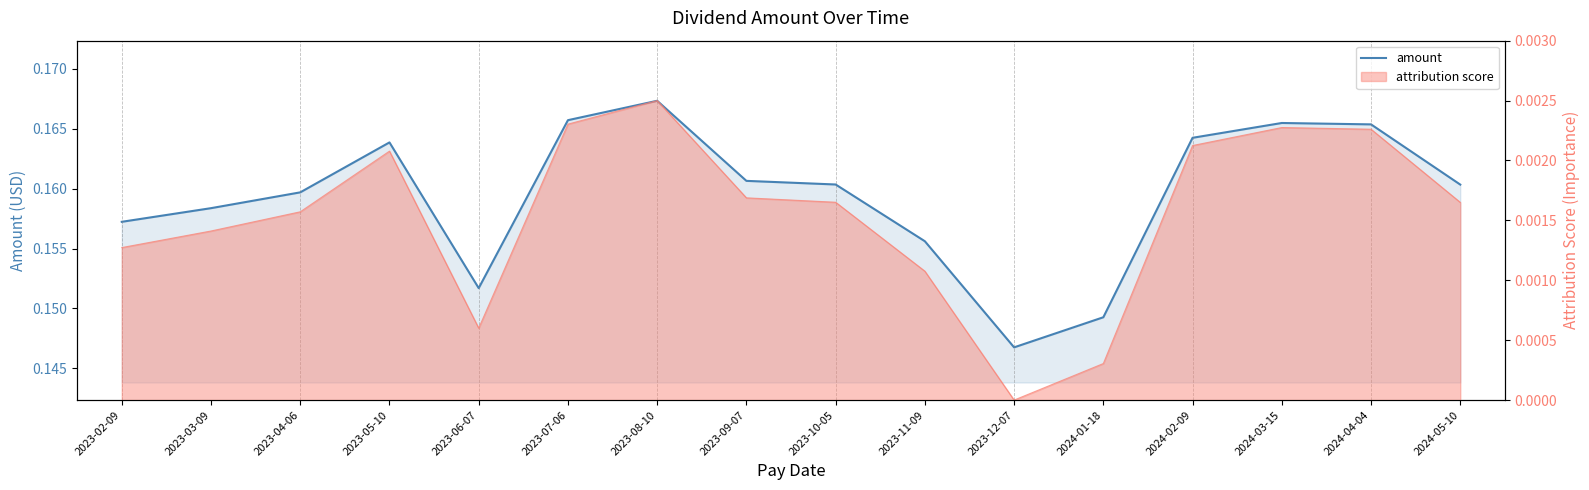

What is the sum of the values at 2024-01-18 and 2023-03-09?

0.3